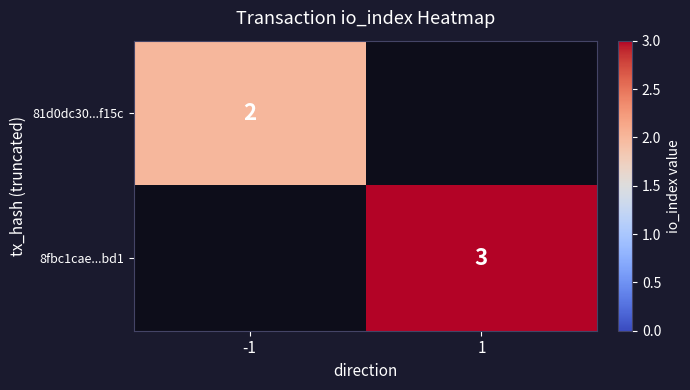

True or false: 8fbc1cae...bd1 has a value of 1 at 1.

False